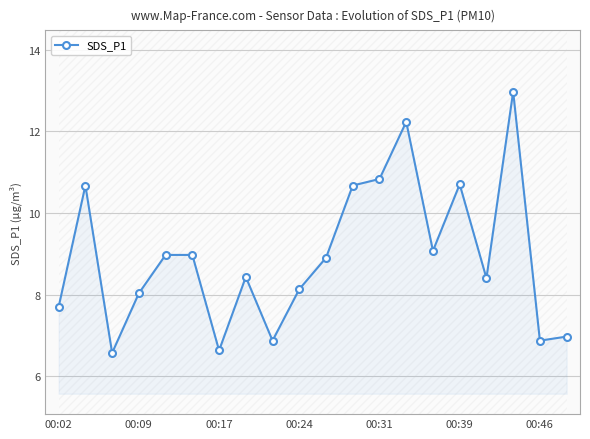

True or false: SDS_P1 has more than 0 interior local peaks.

True